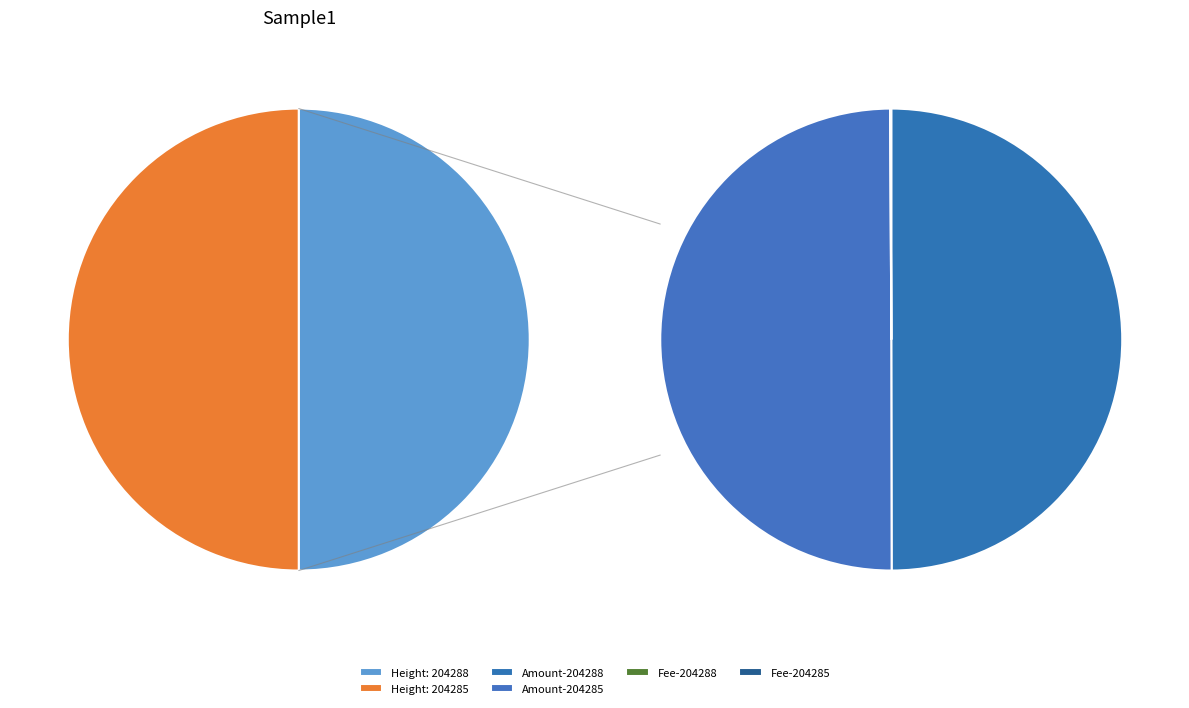

How many segments does this pie chart have?

2